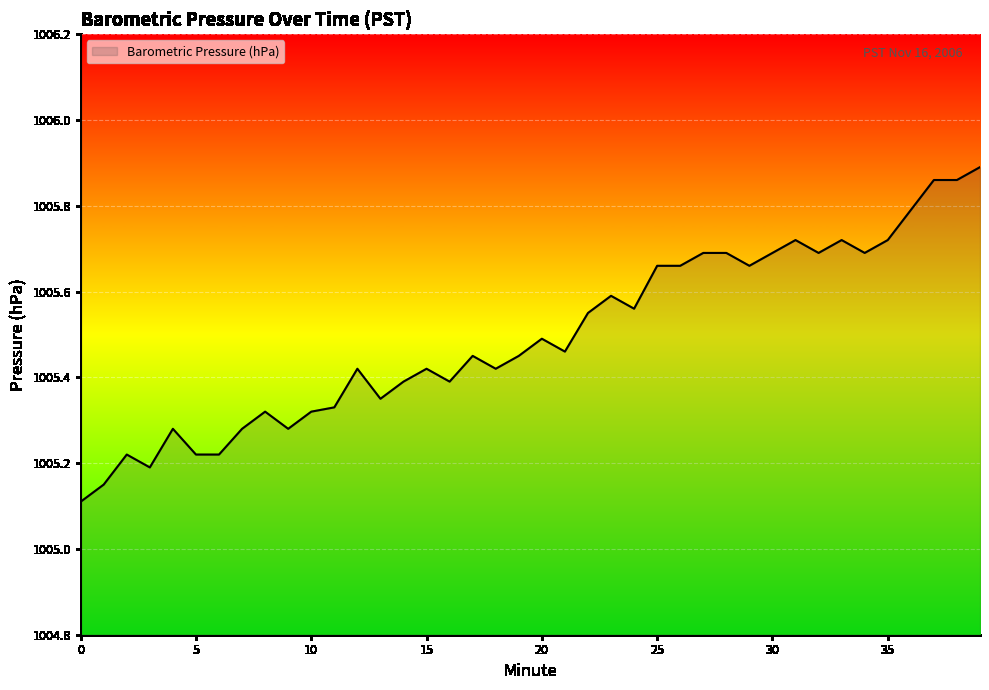

What is the difference between the maximum and minimum values?

0.8